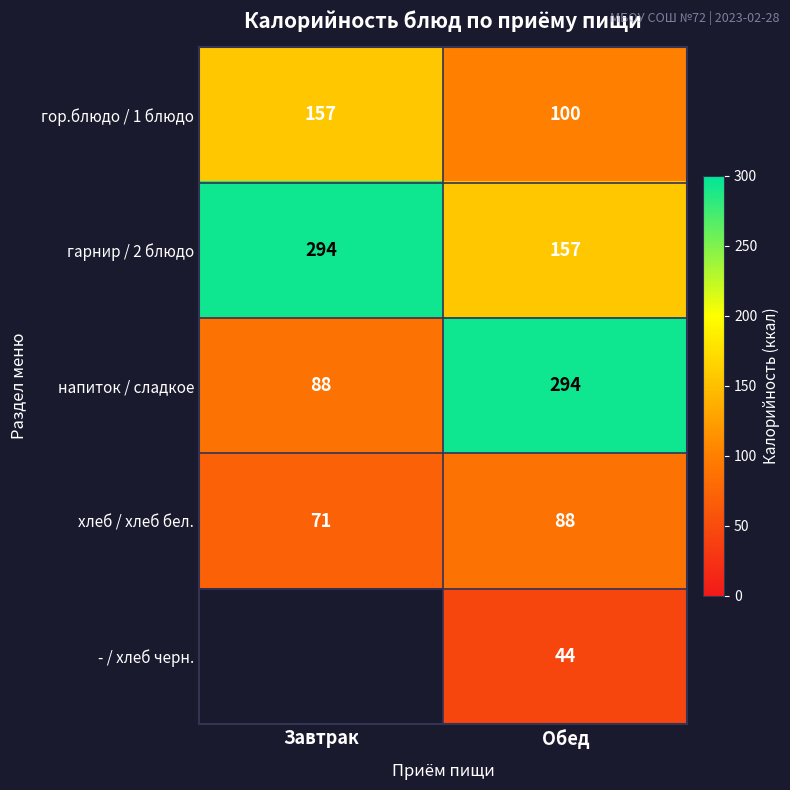

Is it true that гор.блюдо / 1 блюдо equals 137.8 at Обед?

False